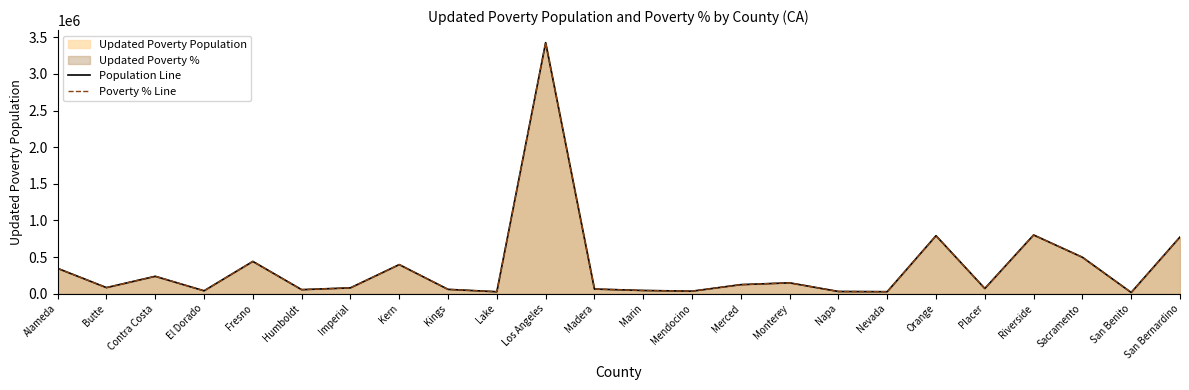

Is the value of Population Line at Los Angeles greater than the value of Poverty % Line at Butte?

Yes